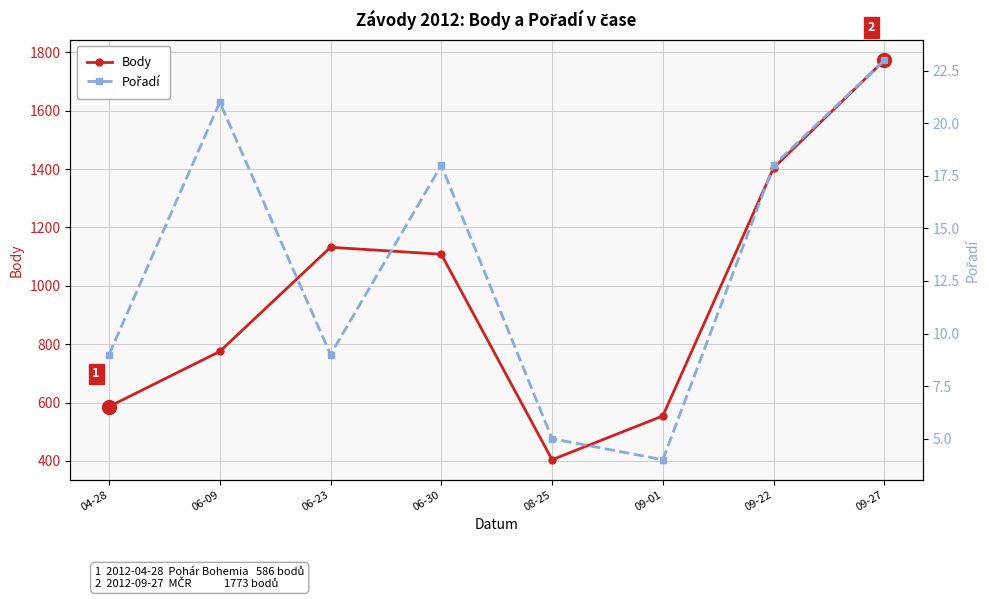

Is it true that Pořadí equals 9 at 06-23?

True